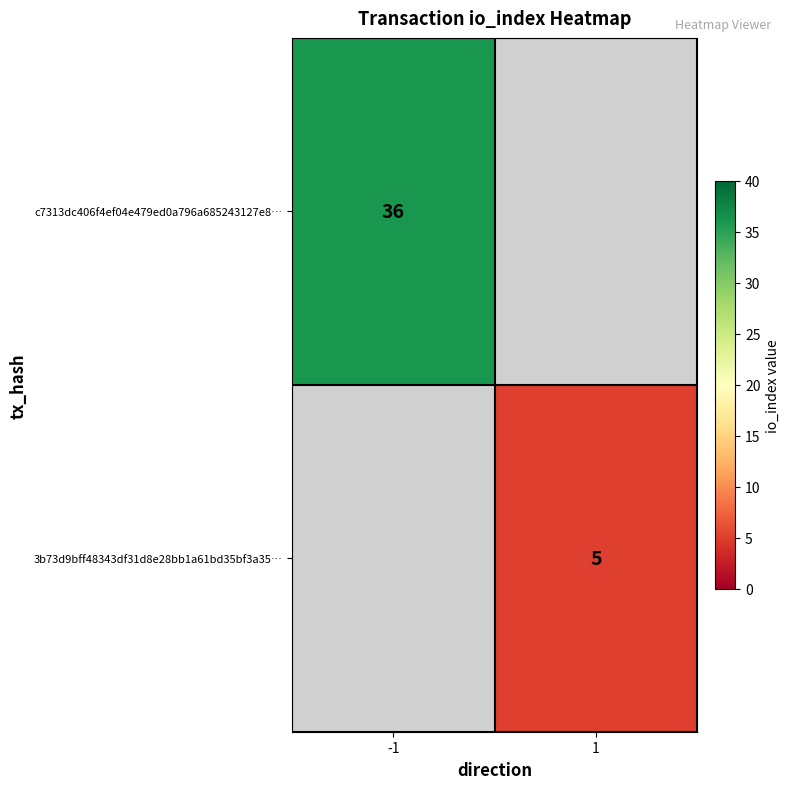

Is it true that 3b73d9bff48343df31d8e28bb1a61bd35bf3a35… equals 1.6 at 1?

False